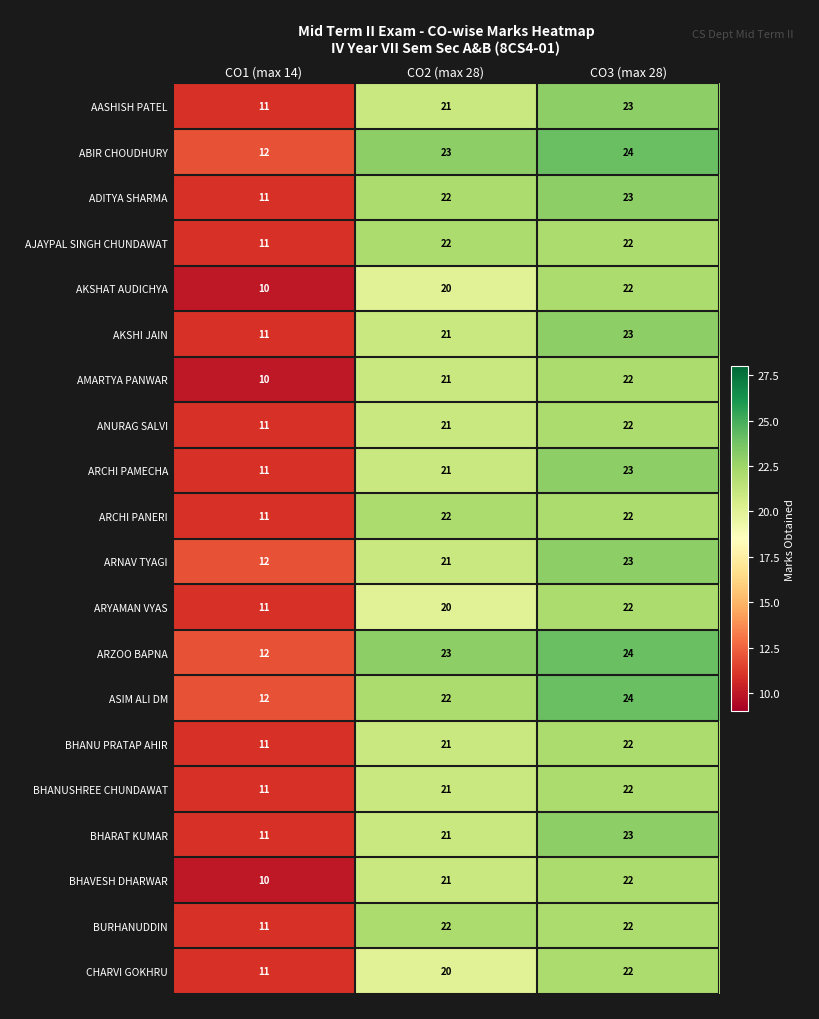

What is the difference between the highest and lowest values at CO2 (max 28)?

3